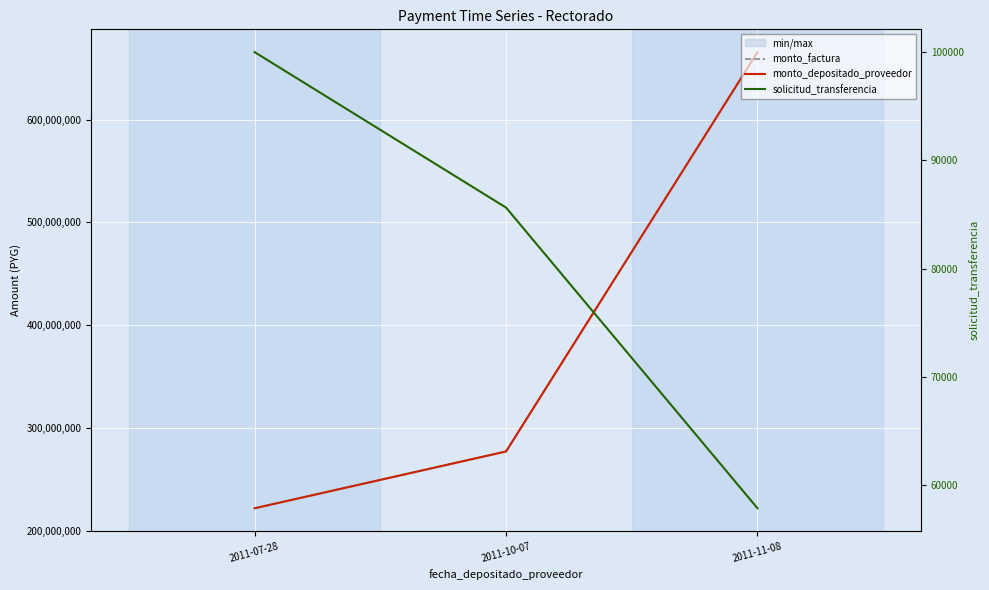

How many data points in monto_depositado_proveedor are less than 277045806?

1